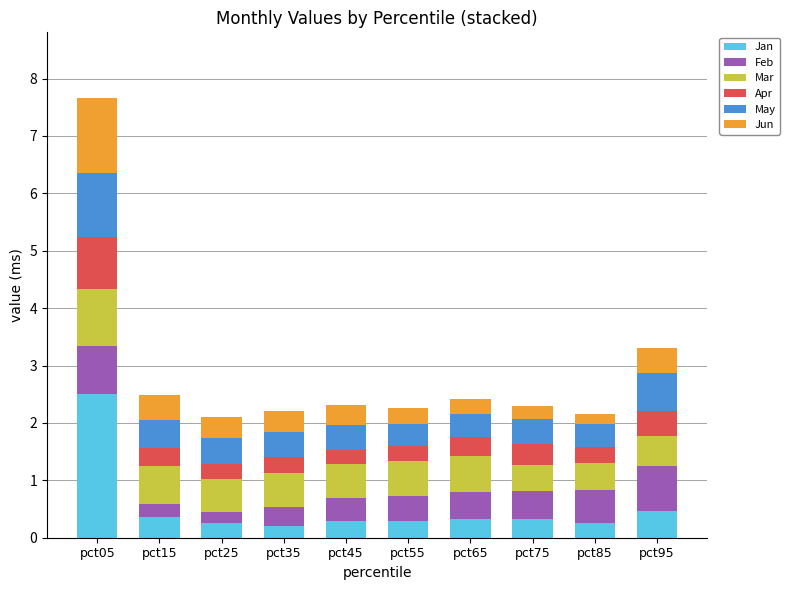

What is the total value across all series at pct75?

2.3